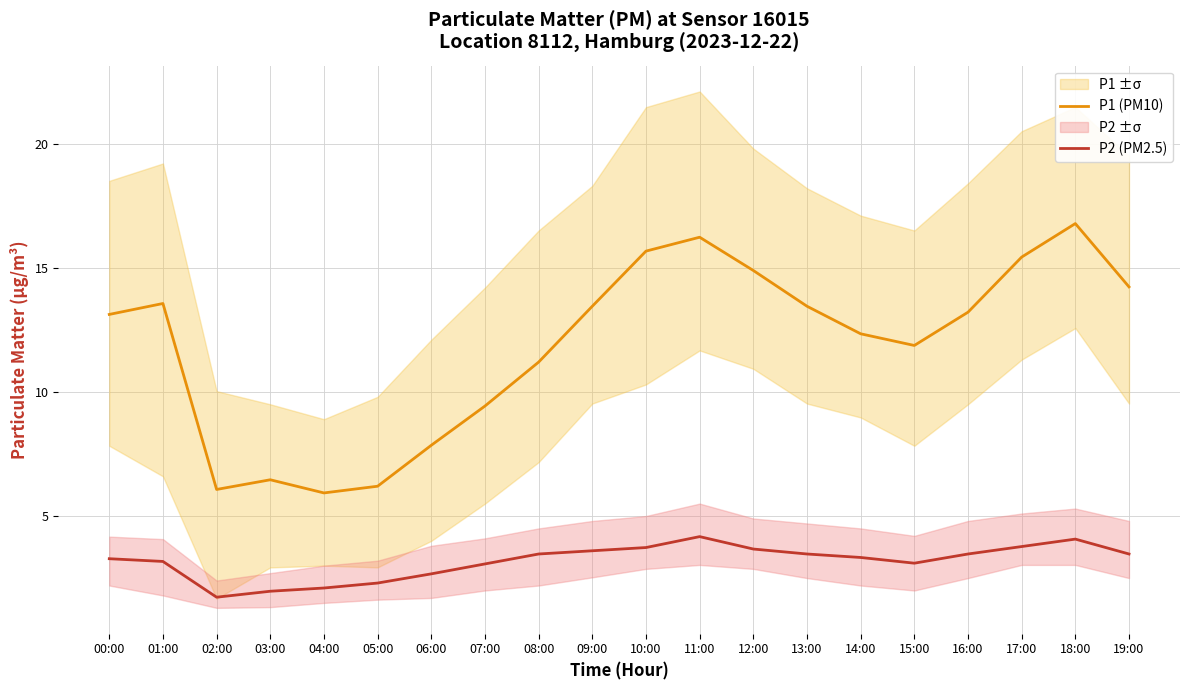

Reading right to left, transcribe all the data shown in this chart.

P1 (PM10): 19:00=14.2	18:00=16.8	17:00=15.4	16:00=13.2	15:00=11.9	14:00=12.3	13:00=13.4	12:00=14.9	11:00=16.2	10:00=15.7	09:00=13.4	08:00=11.2	07:00=9.4	06:00=7.8	05:00=6.2	04:00=5.9	03:00=6.5	02:00=6.1	01:00=13.6	00:00=13.1
P2 (PM2.5): 19:00=3.5	18:00=4.1	17:00=3.8	16:00=3.5	15:00=3.1	14:00=3.3	13:00=3.5	12:00=3.7	11:00=4.2	10:00=3.7	09:00=3.6	08:00=3.5	07:00=3.1	06:00=2.7	05:00=2.3	04:00=2.1	03:00=2.0	02:00=1.7	01:00=3.2	00:00=3.3